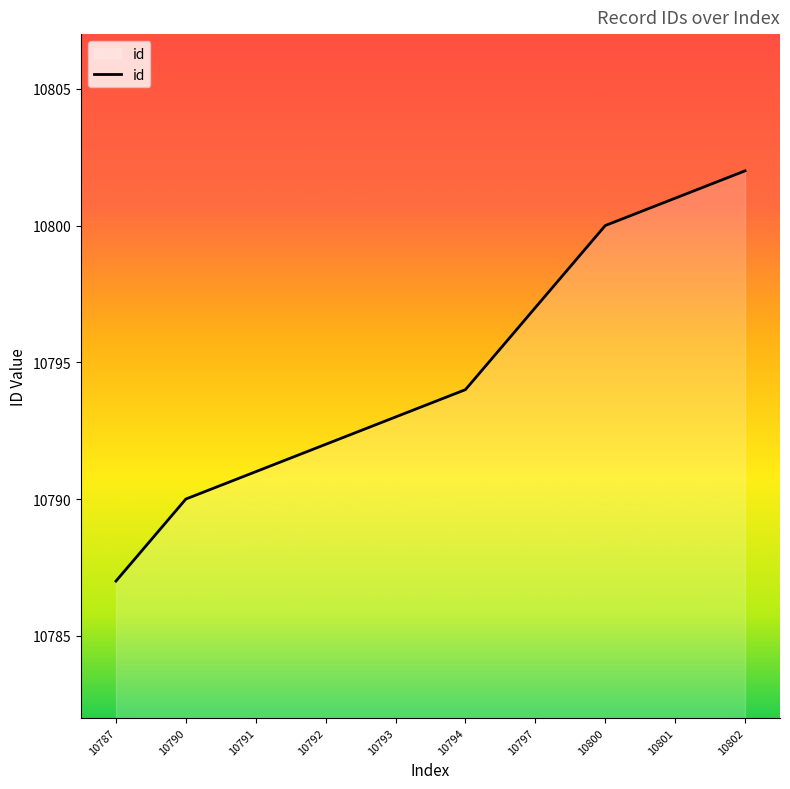

Rank the categories by value from highest to lowest.

10802, 10801, 10800, 10797, 10794, 10793, 10792, 10791, 10790, 10787